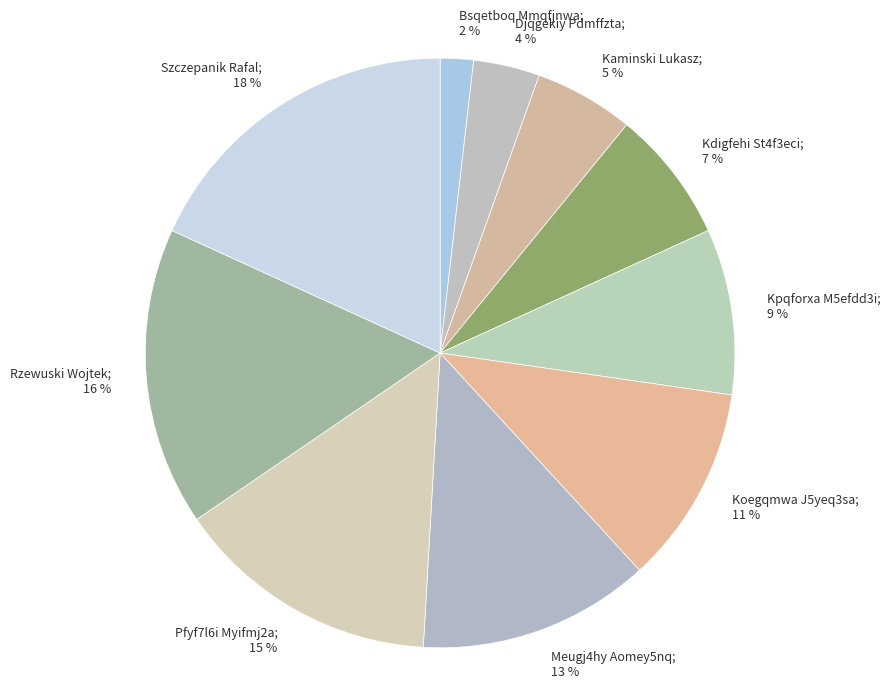

How many segments does this pie chart have?

10